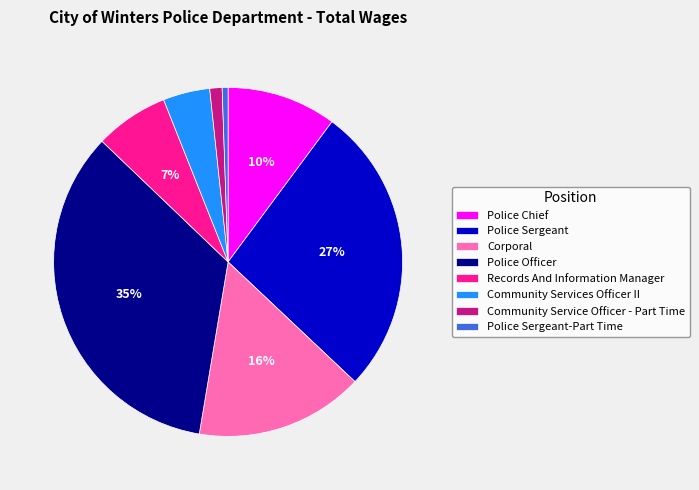

What is the largest slice in the pie chart?

Police Officer